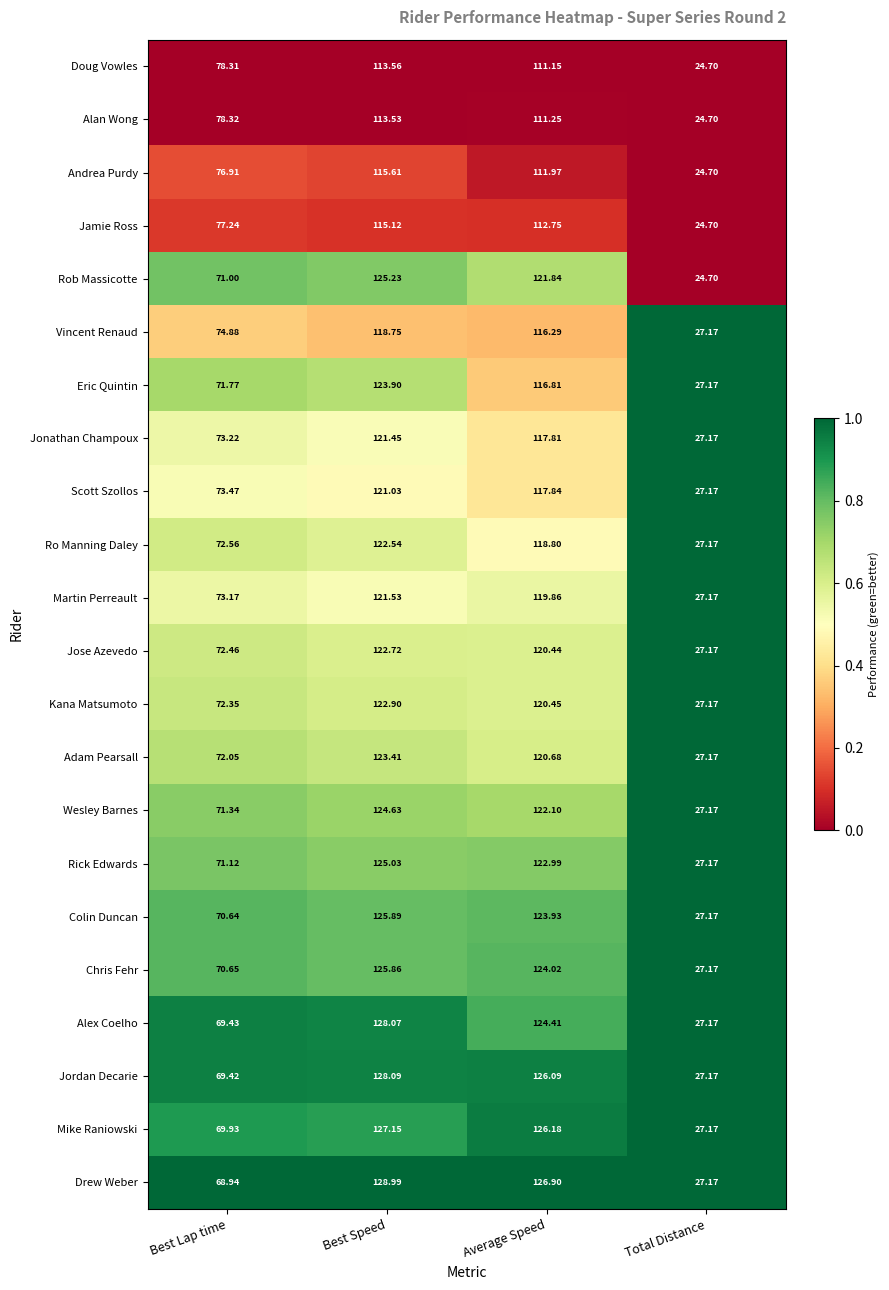

Which category has the lowest value in the Drew Weber series?

Total Distance